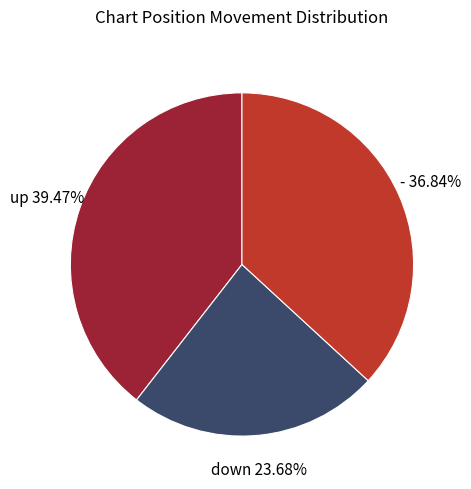

Is there a majority slice in this chart?

No